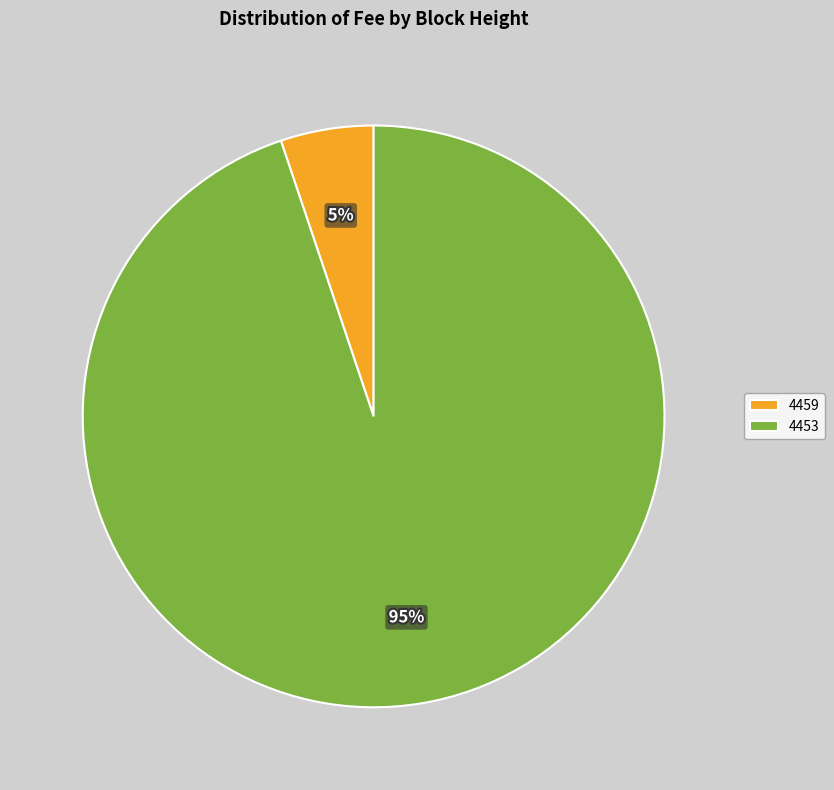

Which category accounts for the majority?

4453